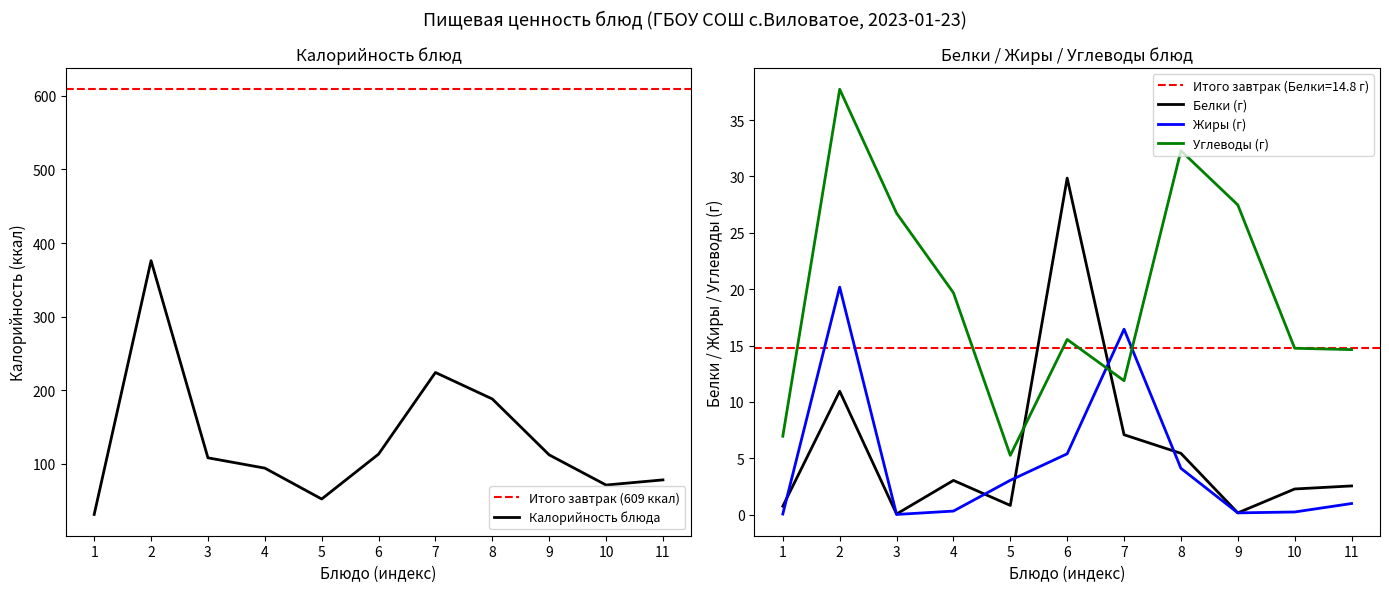

The value of Жиры (г) at 7 is 6.9. True or false?

False